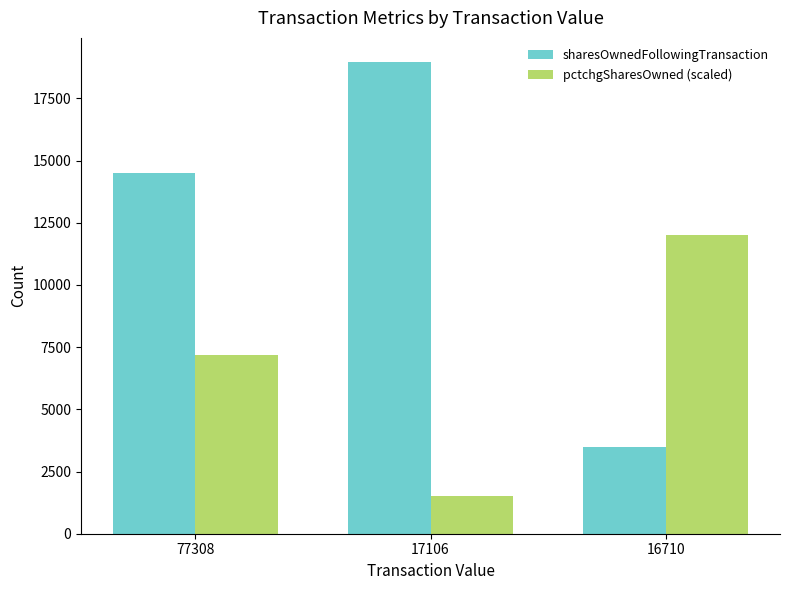

Between 77308 and 17106, which series saw the biggest shift?

pctchgSharesOwned (scaled)